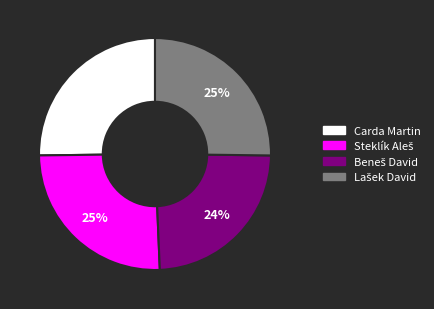

To the nearest percent, what percentage of the pie is Carda Martin?

25%